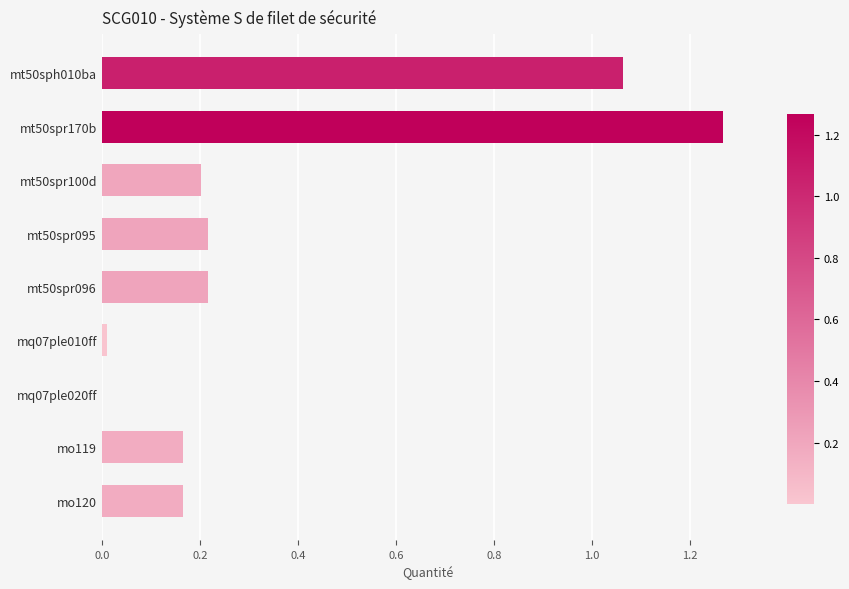

The chart shows a value of 0.2 at mo120. True or false?

True